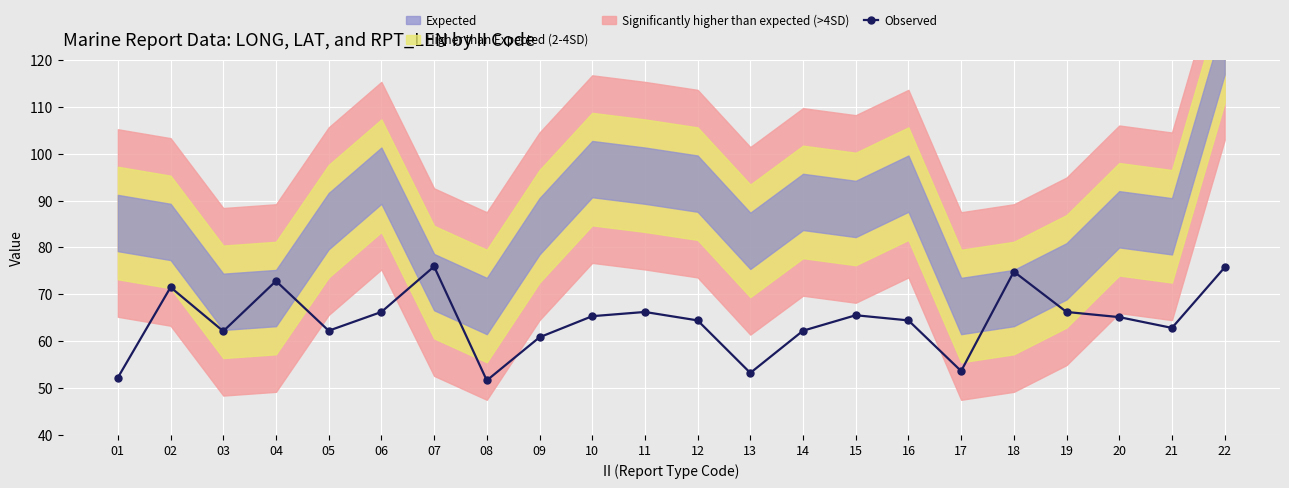

What is the difference between the values at 15 and 10?

0.2